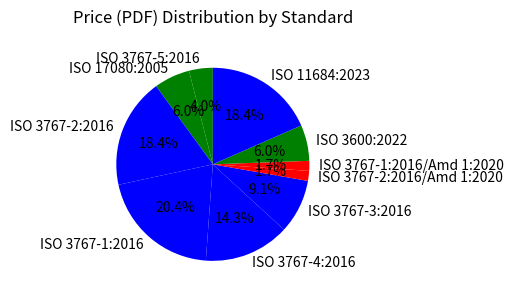

To the nearest percent, what percentage of the pie is ISO 3767-2:2016/Amd 1:2020?

2%